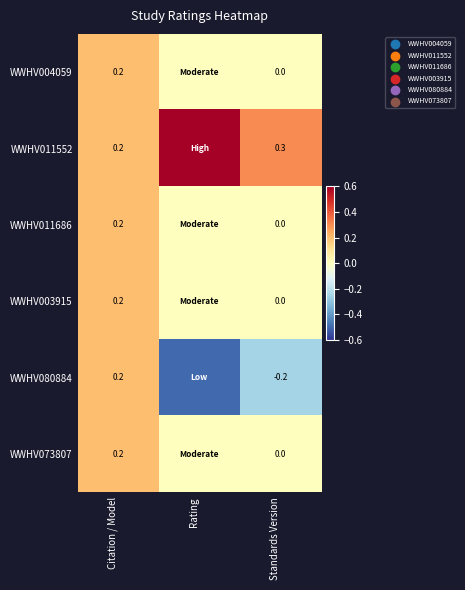

Is the value of WWHV080884 at Citation / Model greater than the value of WWHV004059 at Standards Version?

Yes